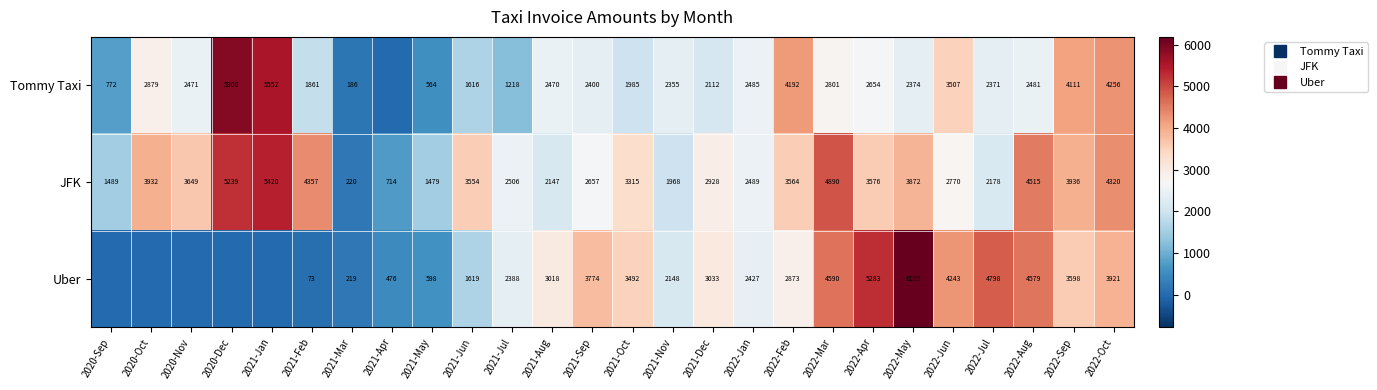

Is the value of JFK at 2022-Feb greater than the value of Uber at 2021-Feb?

Yes